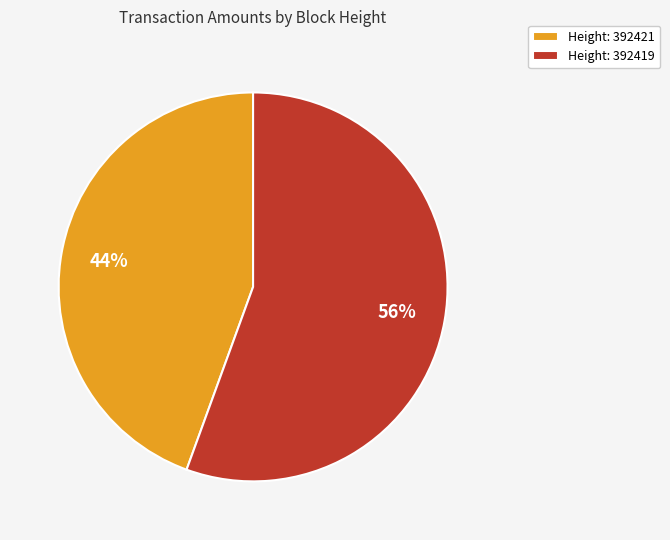

To the nearest percent, what percentage of the pie is Height: 392419?

56%